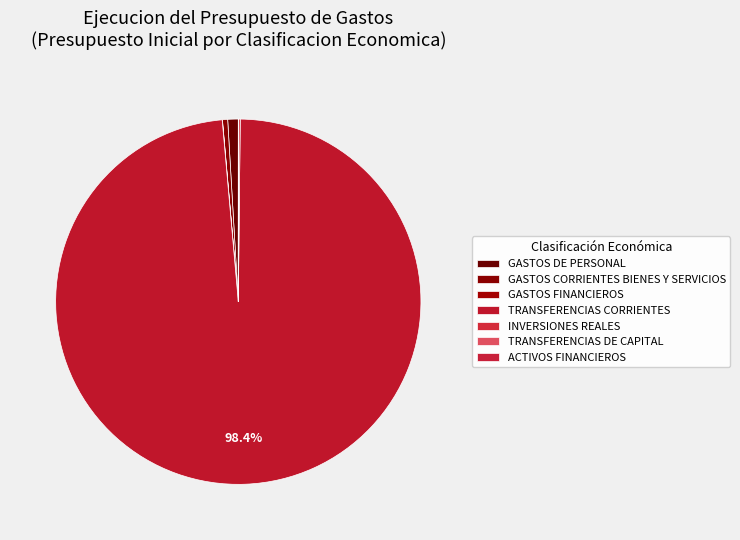

How many slices are in this pie chart?

7